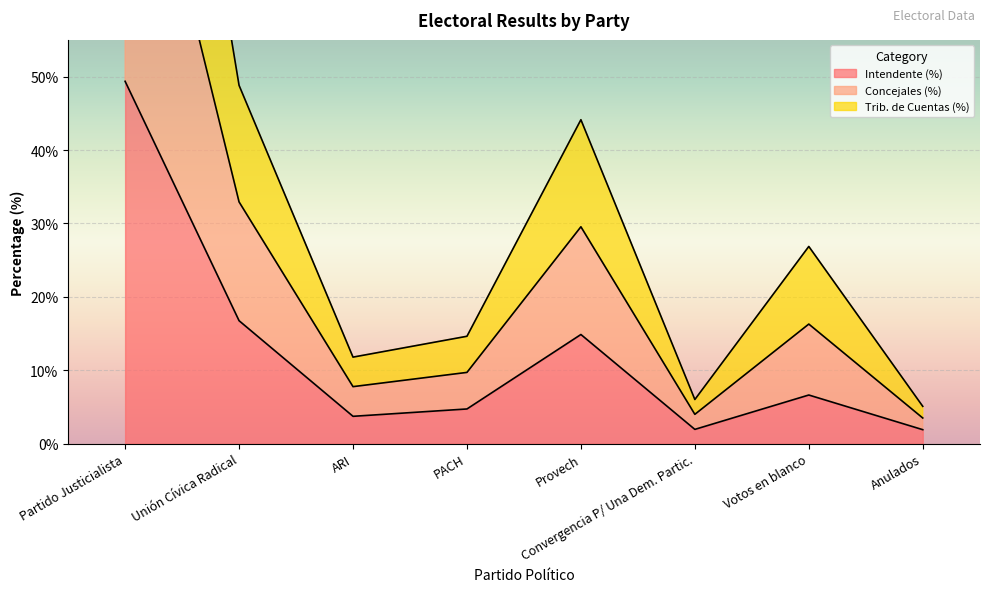

At which category does the chart reach its peak across all series?

Partido Justicialista